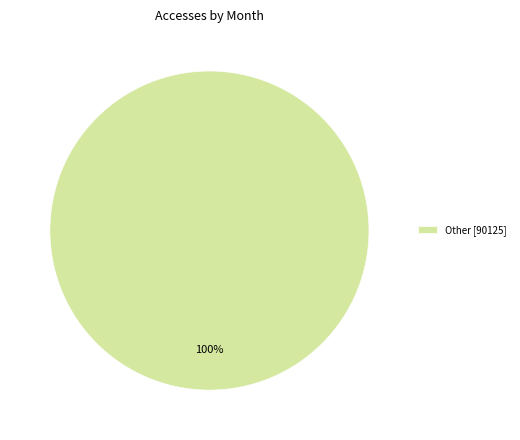

Is there any slice that represents more than half of the pie?

Yes